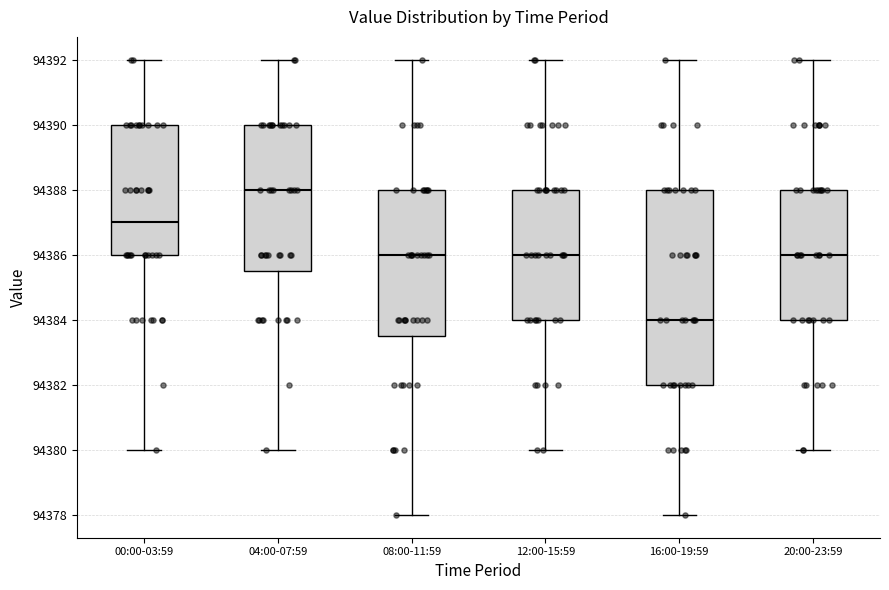

Where is the lower edge of the box for 20:00-23:59 on the y-axis? The values are not printed on the chart, so give them approximately, as read against the axis.

94384.0